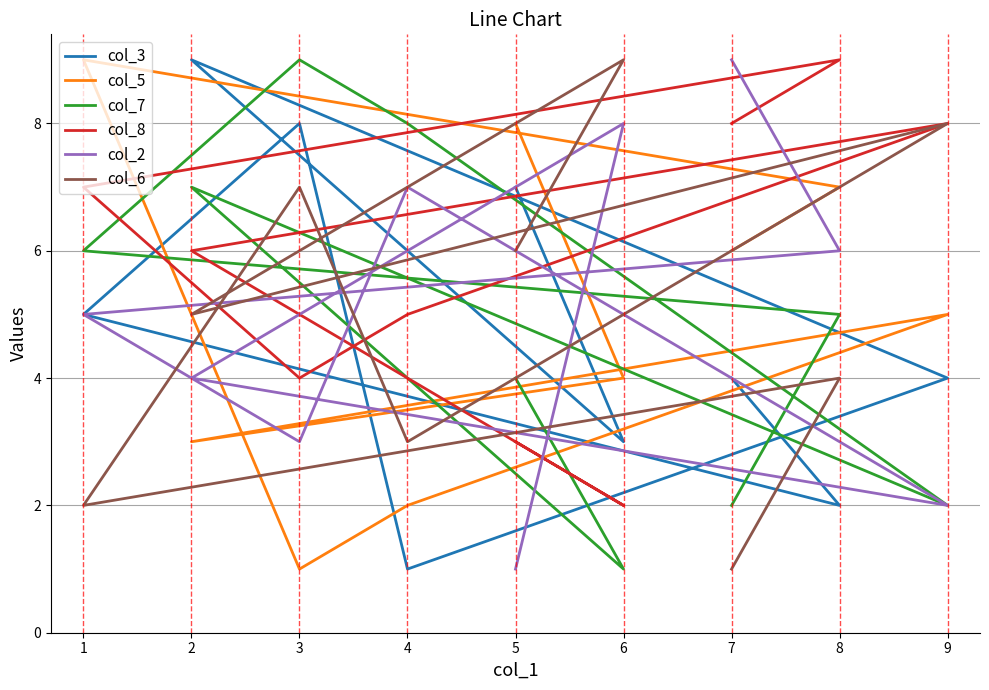

What is the difference between the col_7 values at 4 and 1?

2